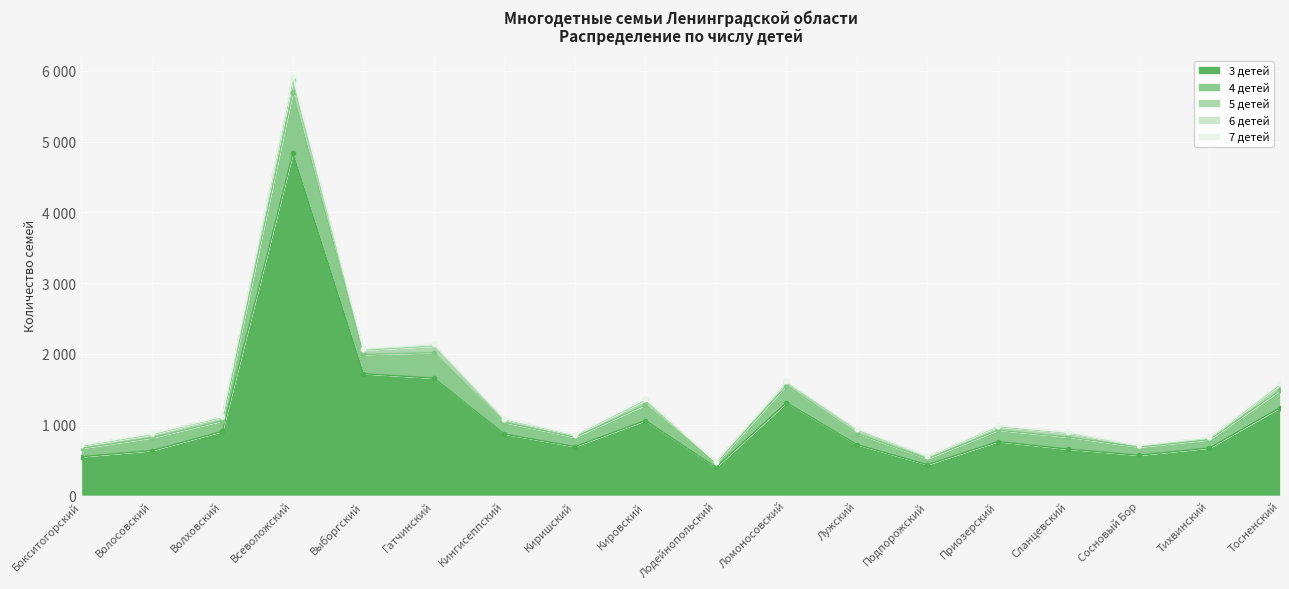

Where is the first local maximum for 5 детей?

Всеволожский